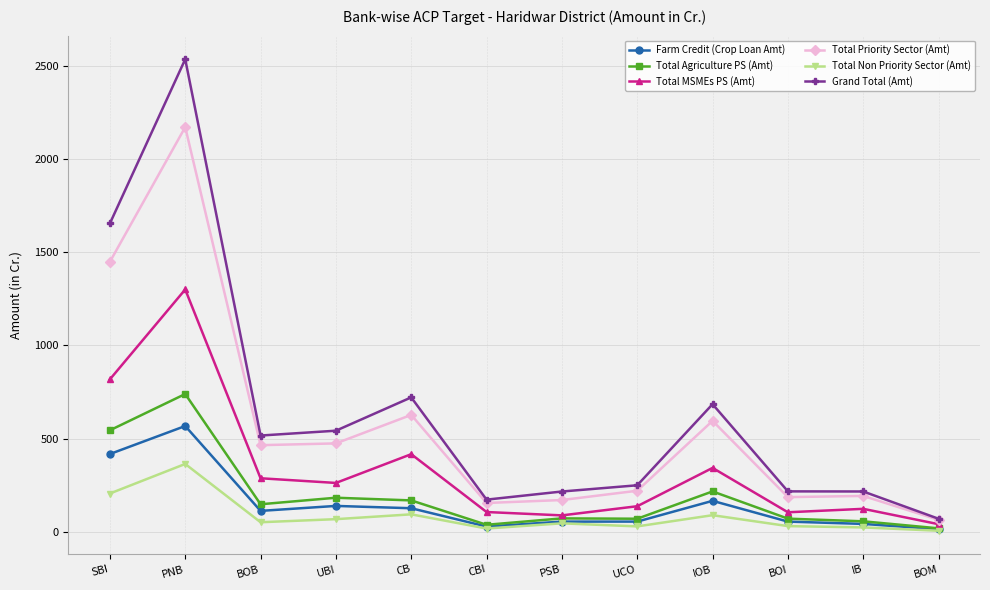

How many lines are shown in the chart?

6